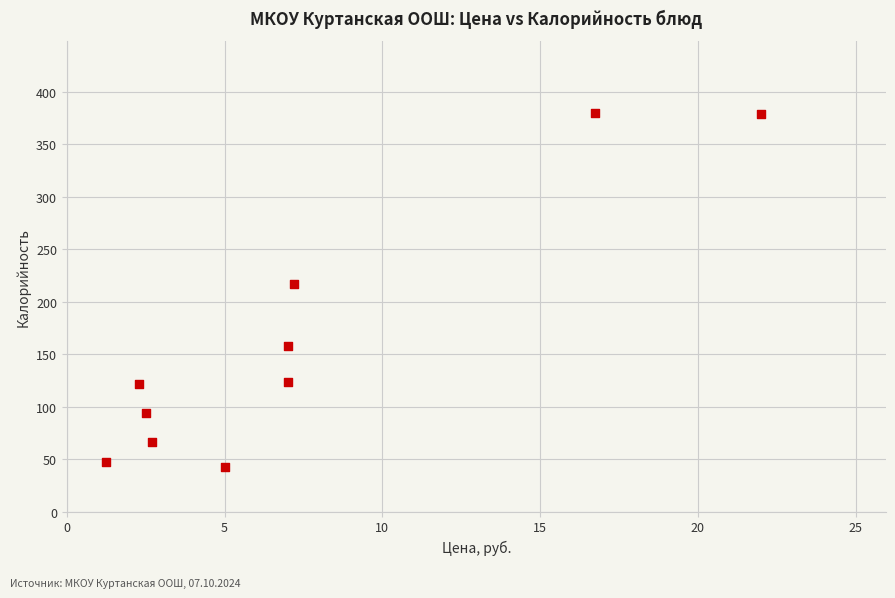

What Y value in the scatter plot is closest to 211?

216.5